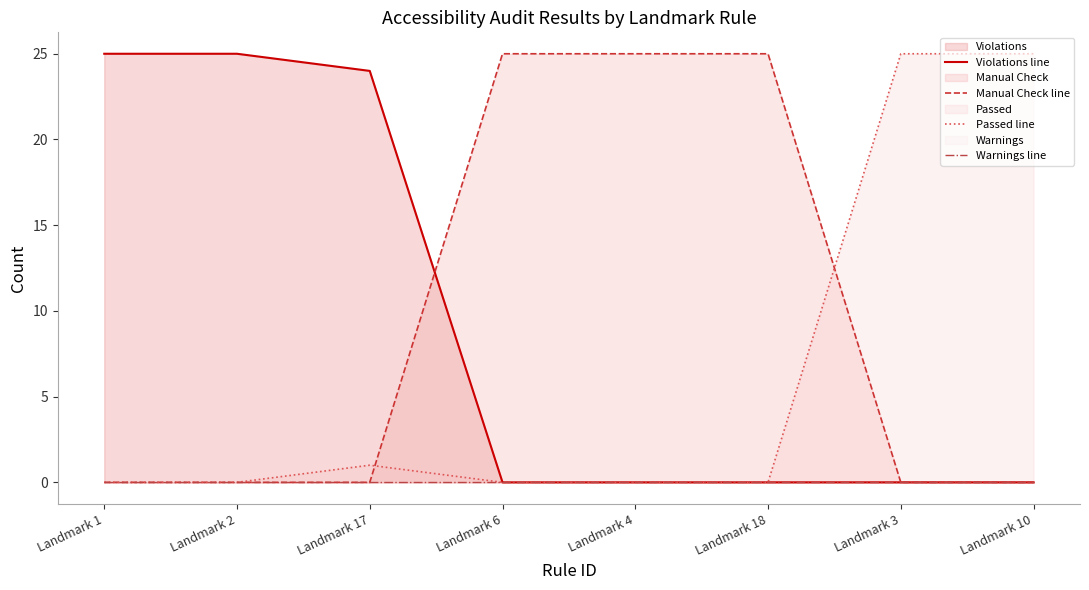

Rank the series at Landmark 6 from highest to lowest value.

Manual Check line, Violations line, Passed line, Warnings line